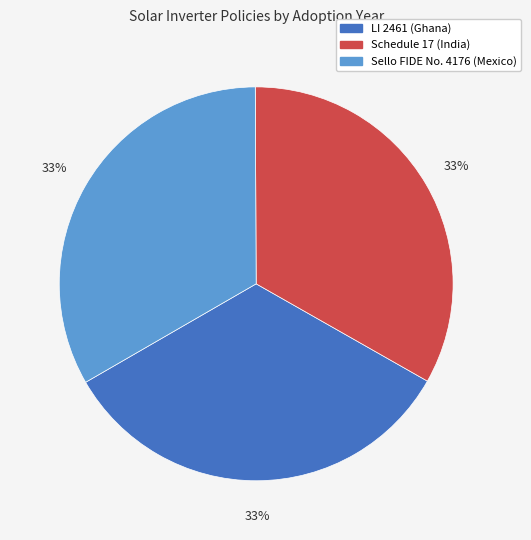

Does Schedule 17 (India) represent more than half of the total?

No